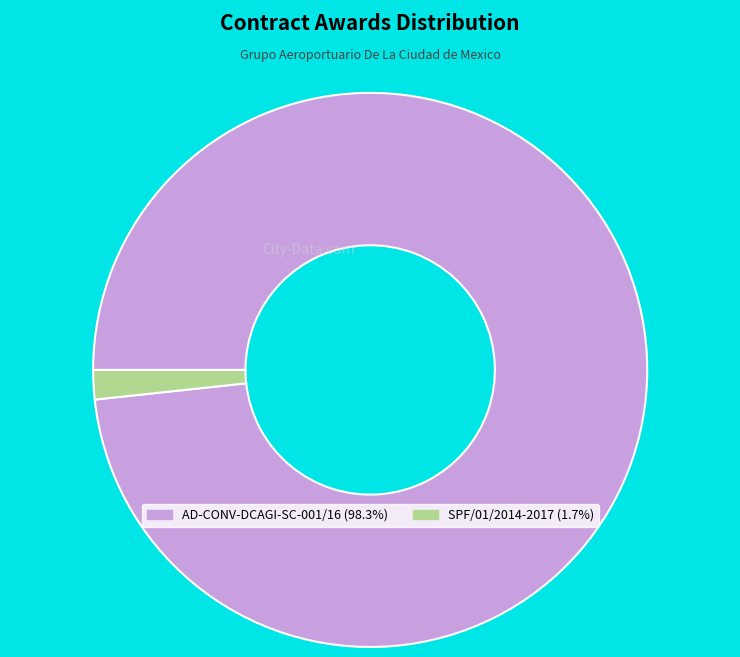

Which category has the smallest portion of the pie?

SPF/01/2014-2017